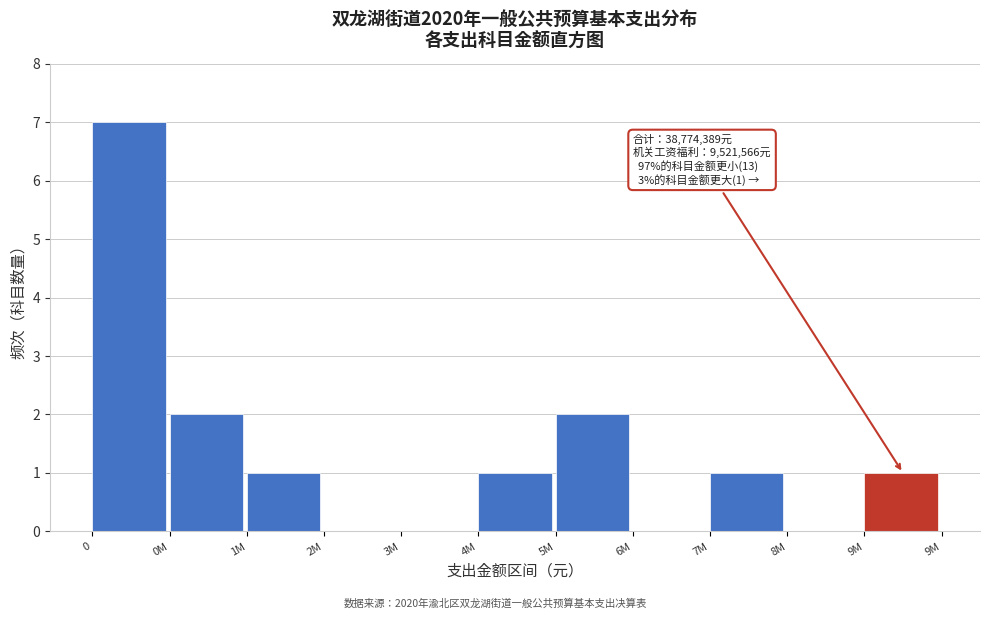

Reading left to right, extract all data points from this chart.

0=7	0M=2	1M=1	2M=0	3M=0	4M=1	5M=2	6M=0	7M=1	8M=0	9M=1